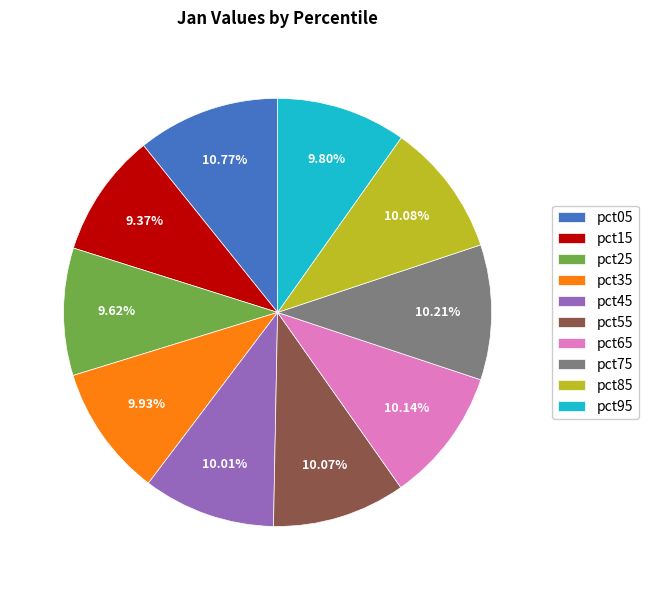

To the nearest percent, what is the difference between the largest and smallest slice percentages?

1%